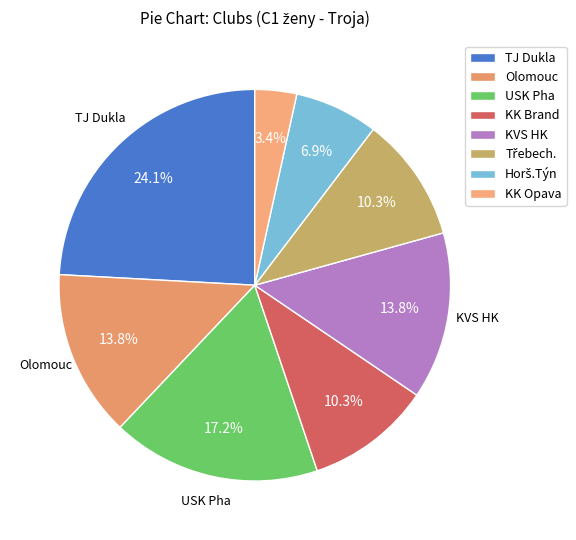

Does USK Pha represent more than half of the total?

No